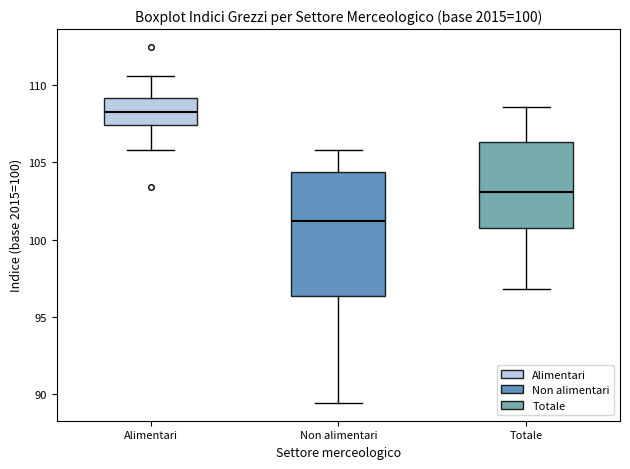

Comparing the boxes themselves (not the whiskers), which one is the tallest?

Non alimentari